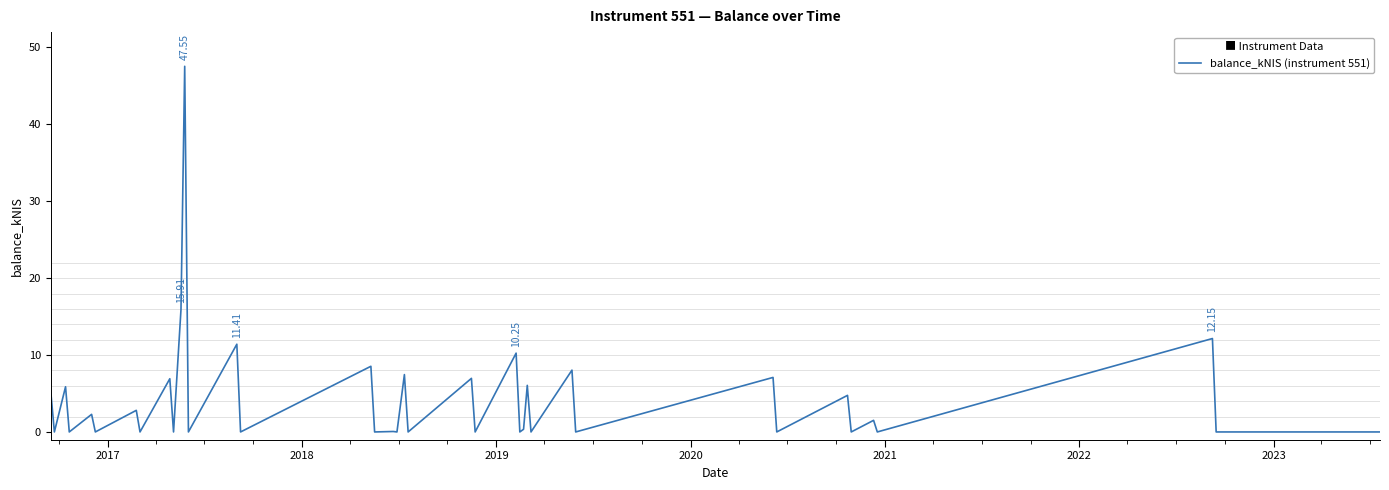

How many lines are shown in the chart?

1